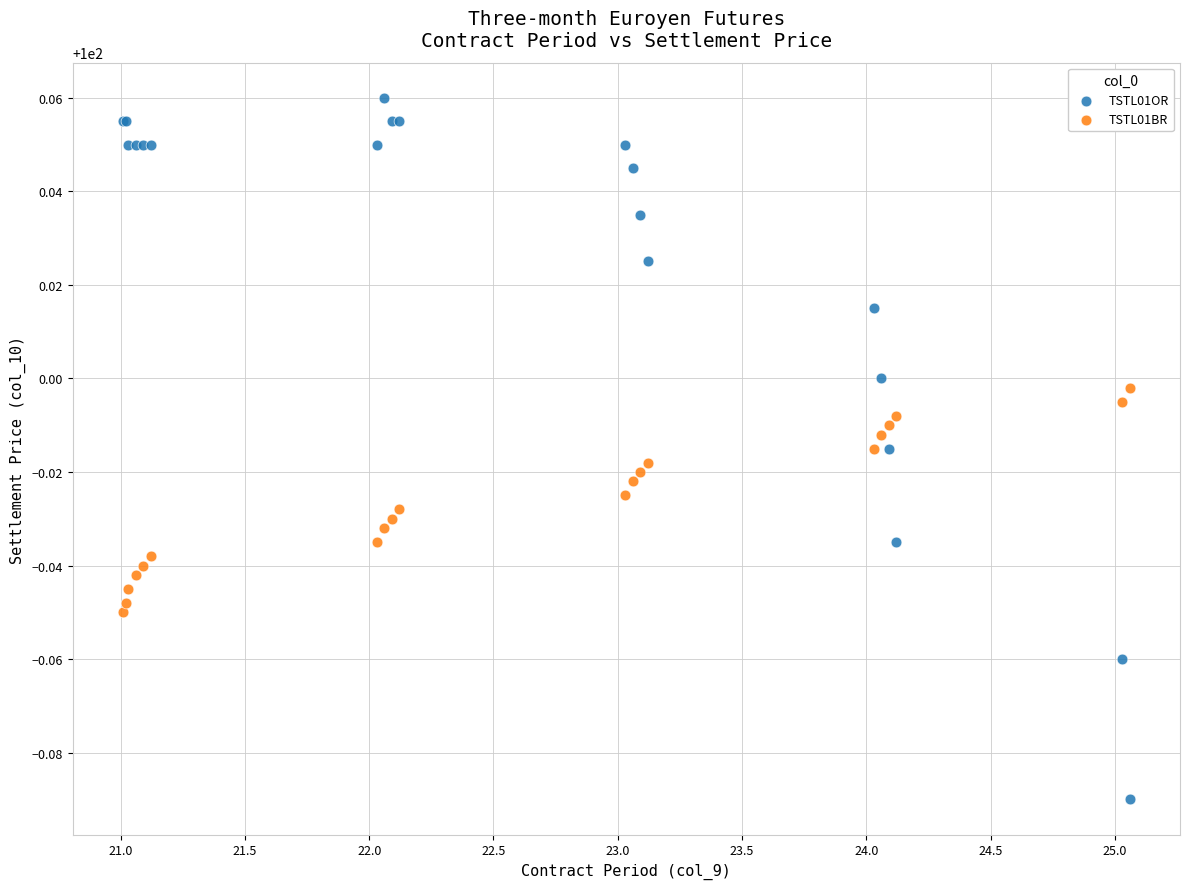

Which series contains the highest Y value?

TSTL01OR